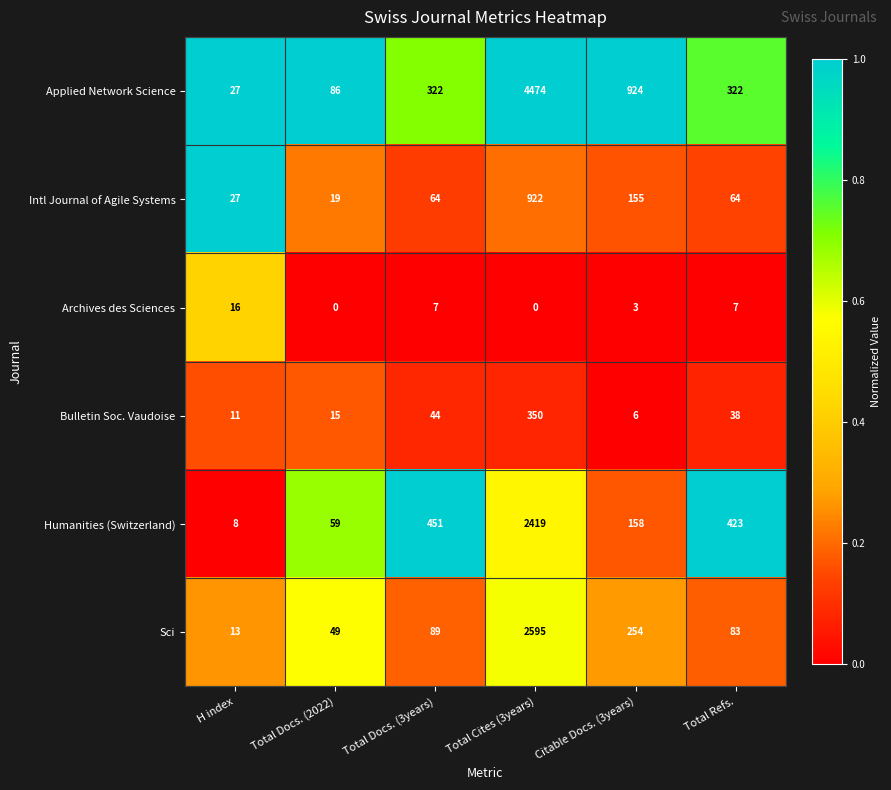

What is the sum of all Humanities (Switzerland) values?

3518